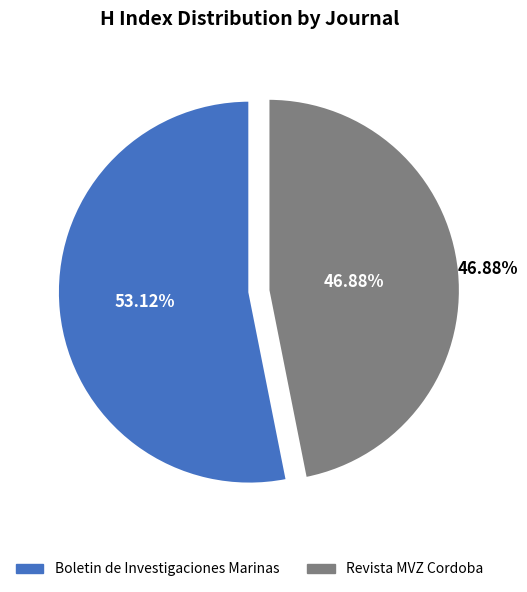

How much of the chart is everything except Boletin de Investigaciones Marinas?

46.9%